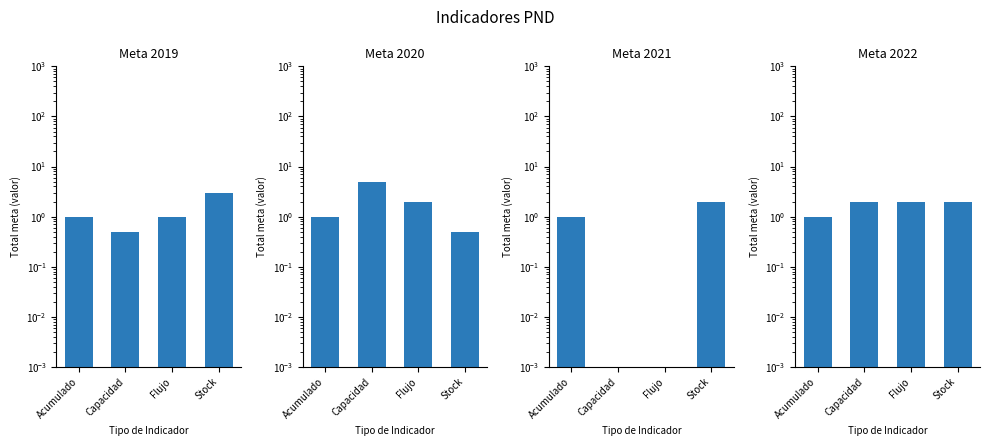

List the series in order of their peak value, highest first.

Meta 2020, Meta 2019, Meta 2021, Meta 2022